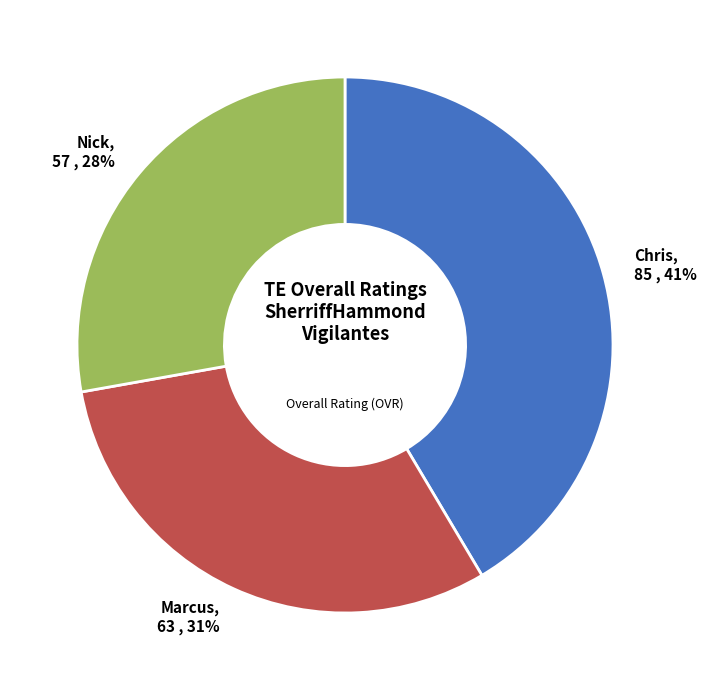

Does any single category account for the majority?

No